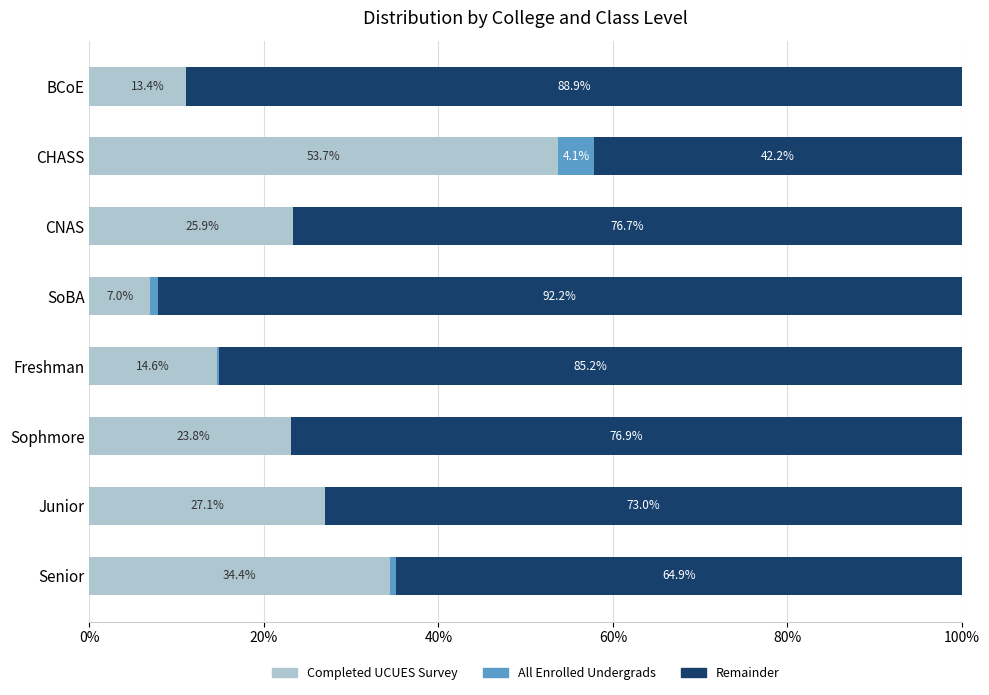

Rank the series at Junior from lowest to highest value.

All Enrolled Undergrads, Completed UCUES Survey, Remainder